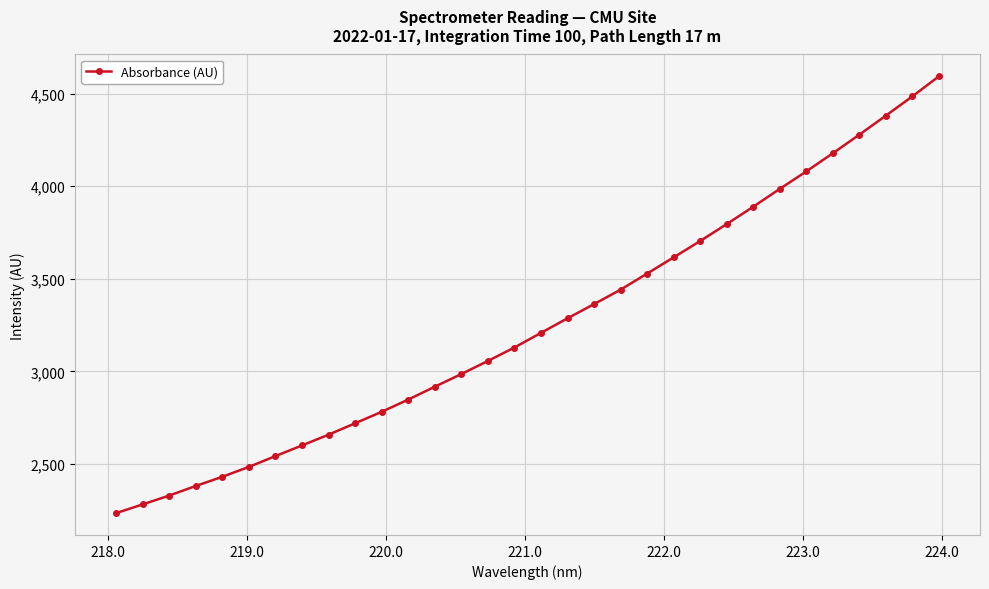

What is the minimum value shown in the chart?

2233.9